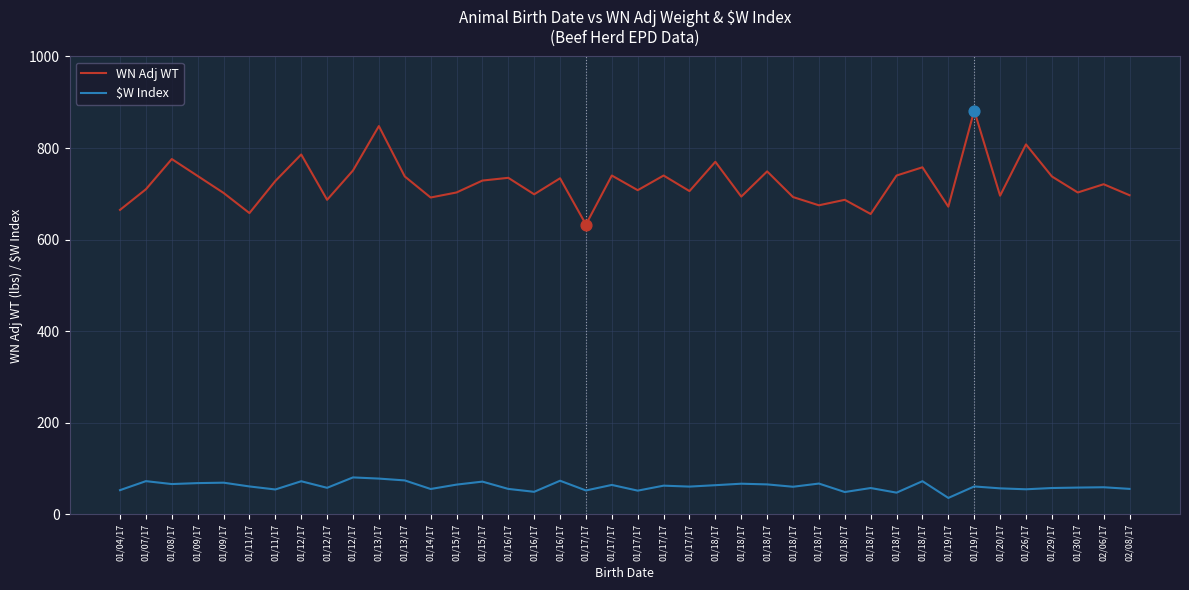

What are all the series names shown in the legend?

WN Adj WT, $W Index